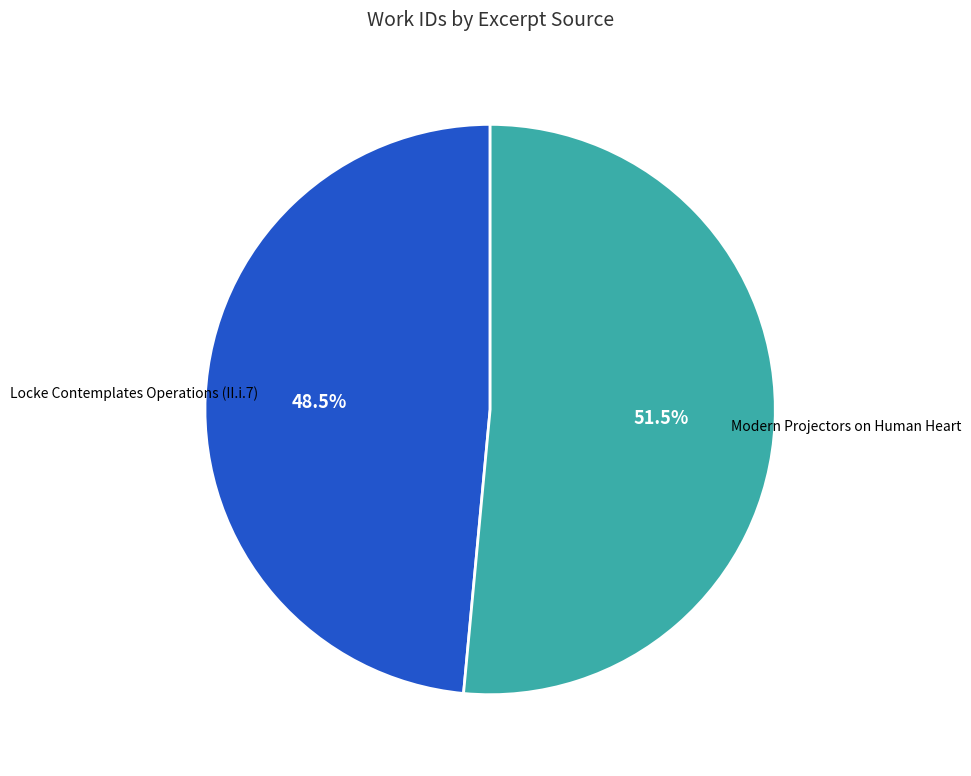

How many slices are in this pie chart?

2